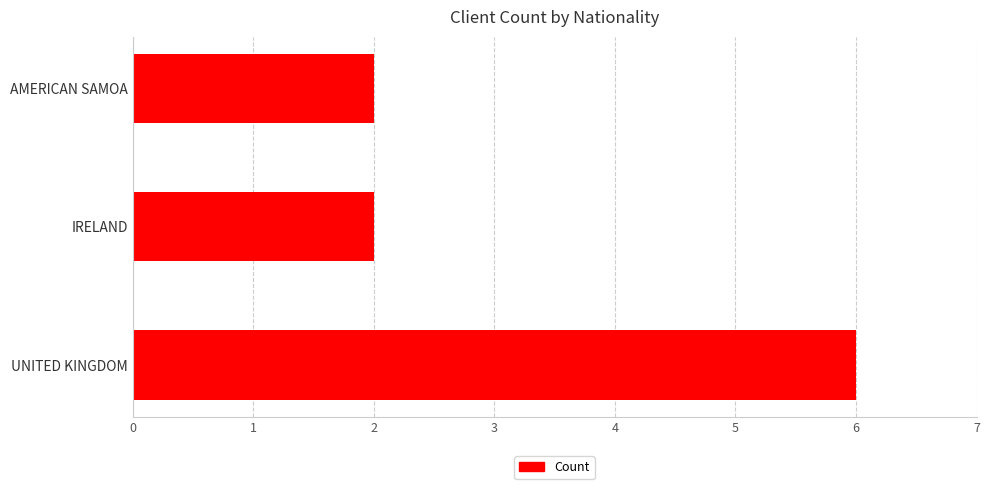

What is the sum of all values?

10